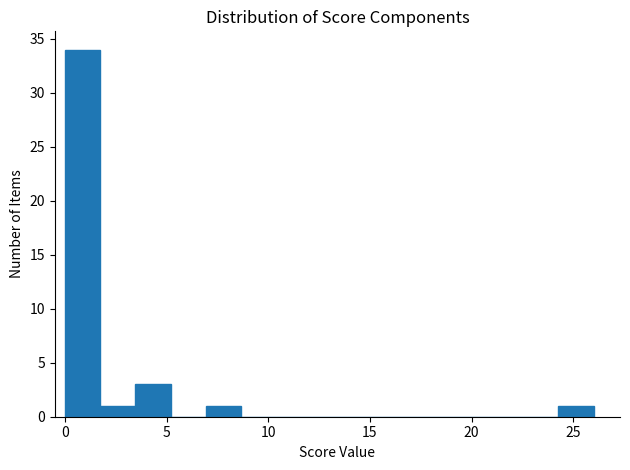

Around what value on the x-axis is the tallest bar? Give the approximate position of its centre, as read against the axis.

1.0